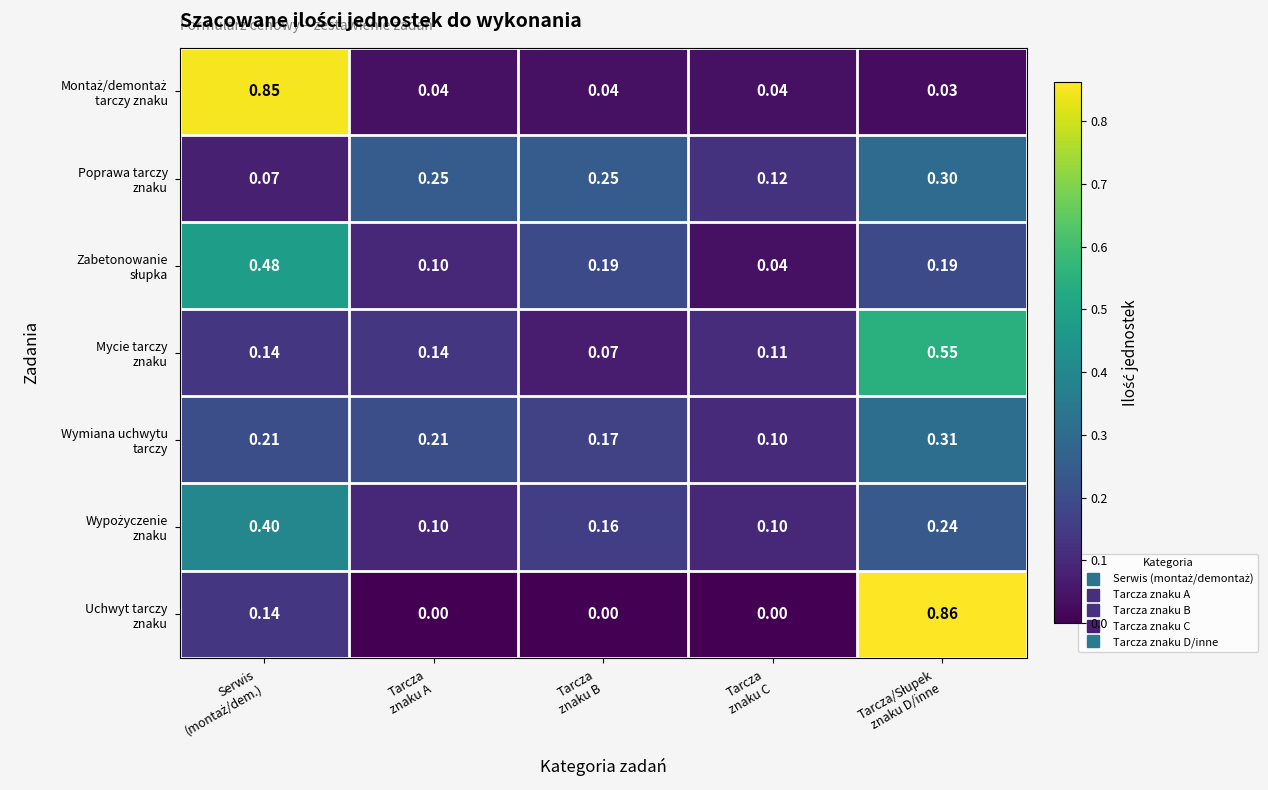

Which series changed the most between Tarcza znaku A and Tarcza znaku B?

Zabetonowanie słupka